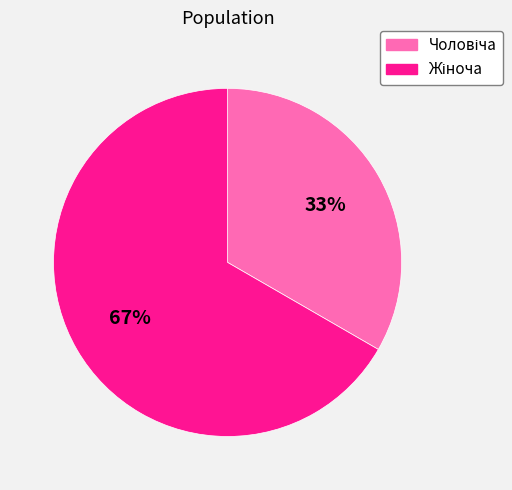

Is there a majority slice in this chart?

Yes